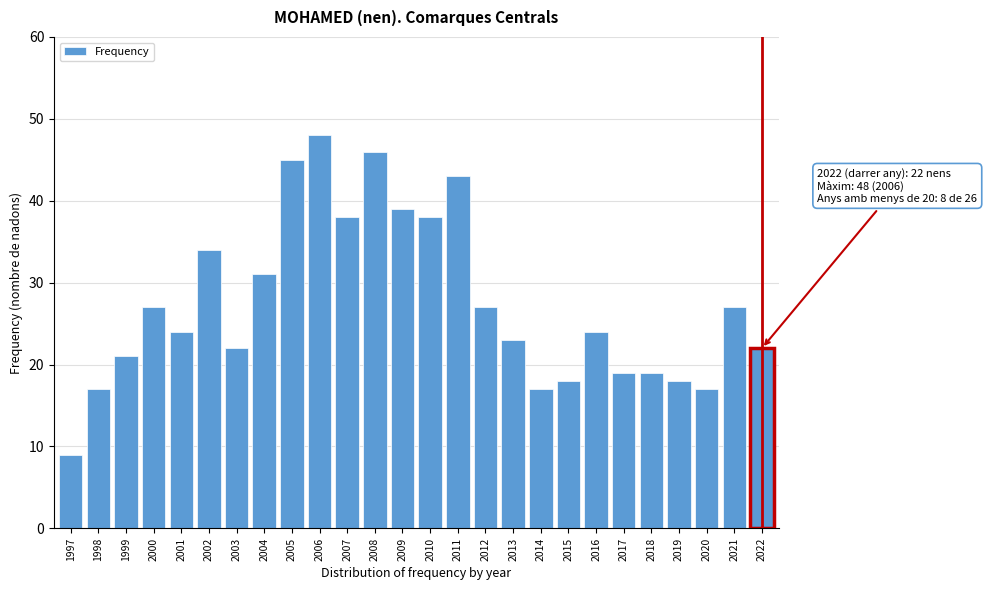

Reading left to right, what are all the values shown in this chart?

1997=9	1998=17	1999=21	2000=27	2001=24	2002=34	2003=22	2004=31	2005=45	2006=48	2007=38	2008=46	2009=39	2010=38	2011=43	2012=27	2013=23	2014=17	2015=18	2016=24	2017=19	2018=19	2019=18	2020=17	2021=27	2022=22